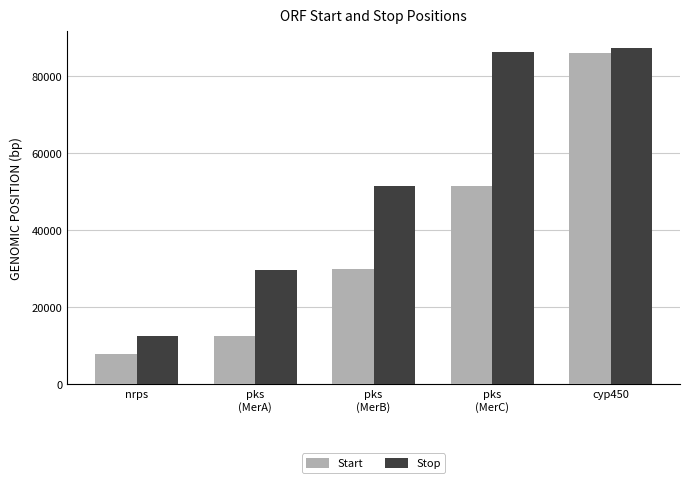

Which series has the largest range (max minus min)?

Start